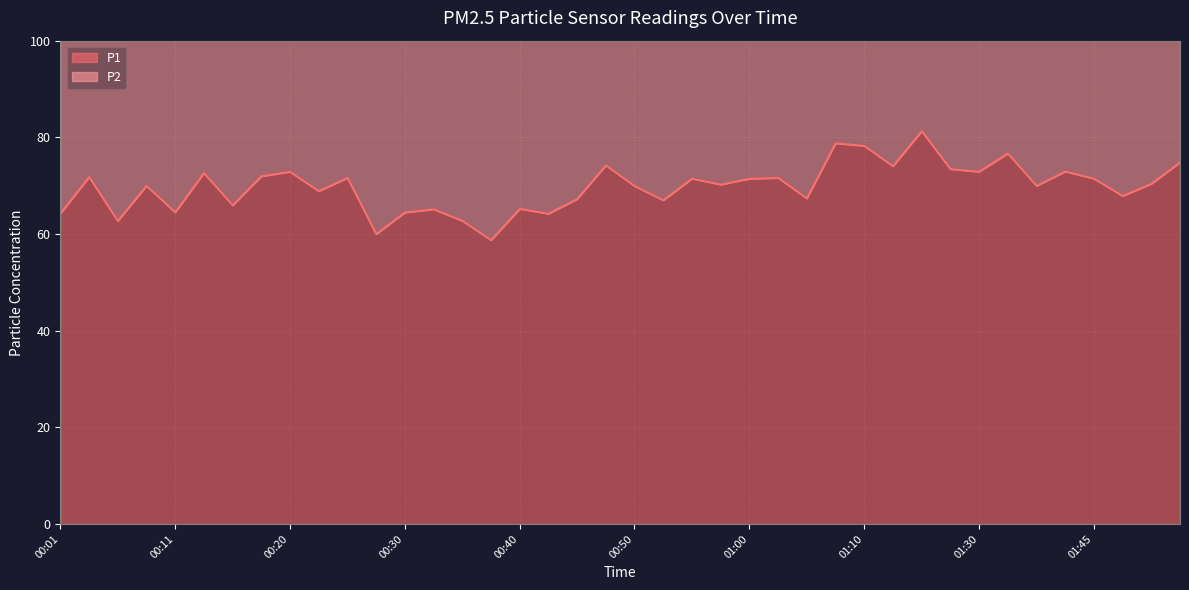

At which label does the data first exceed 70?

00:03